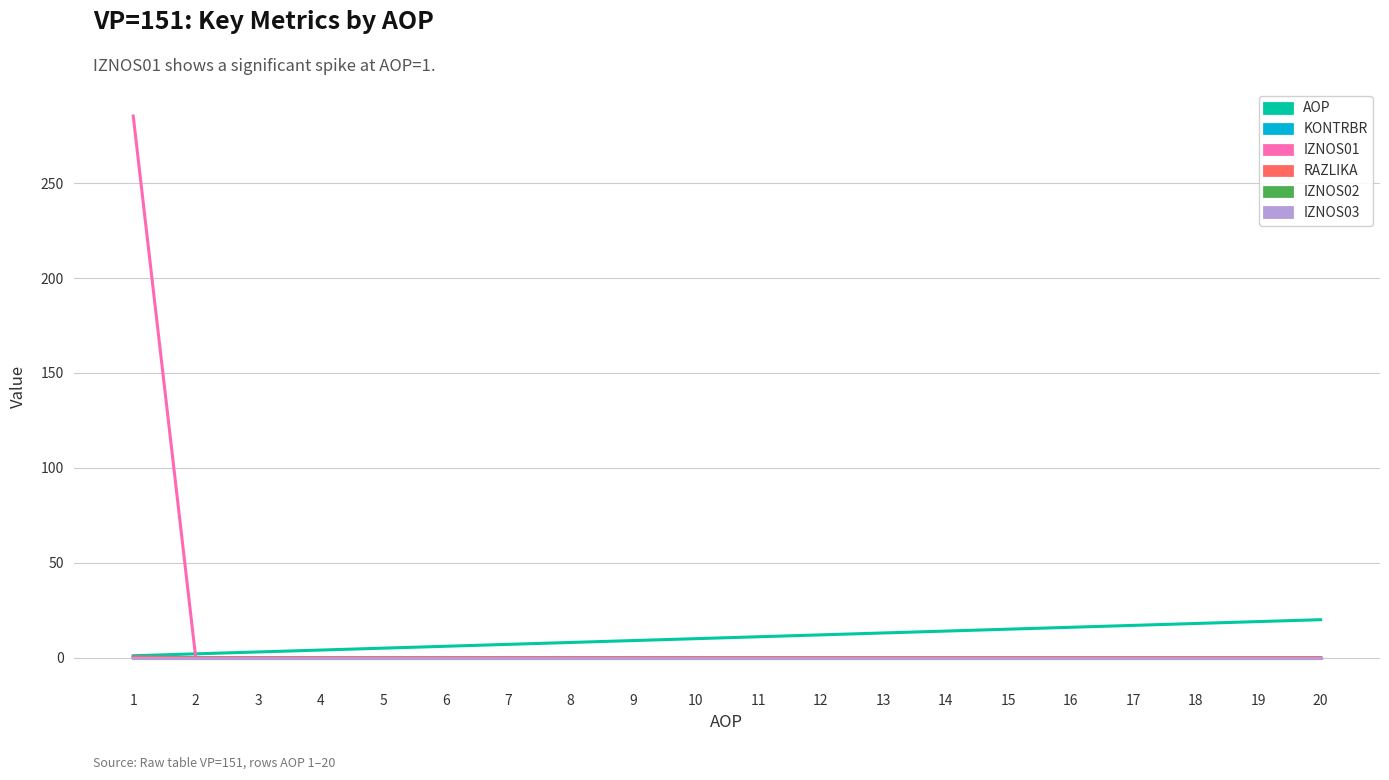

What is the difference between the highest and lowest values at 14?

14.0